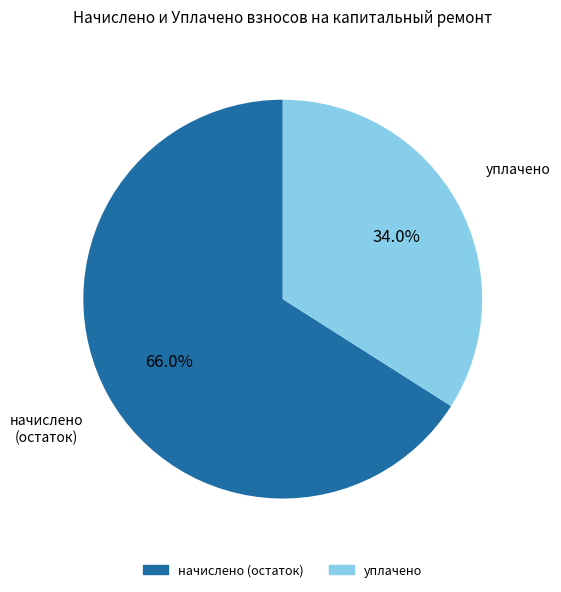

Is there any slice that represents more than half of the pie?

Yes